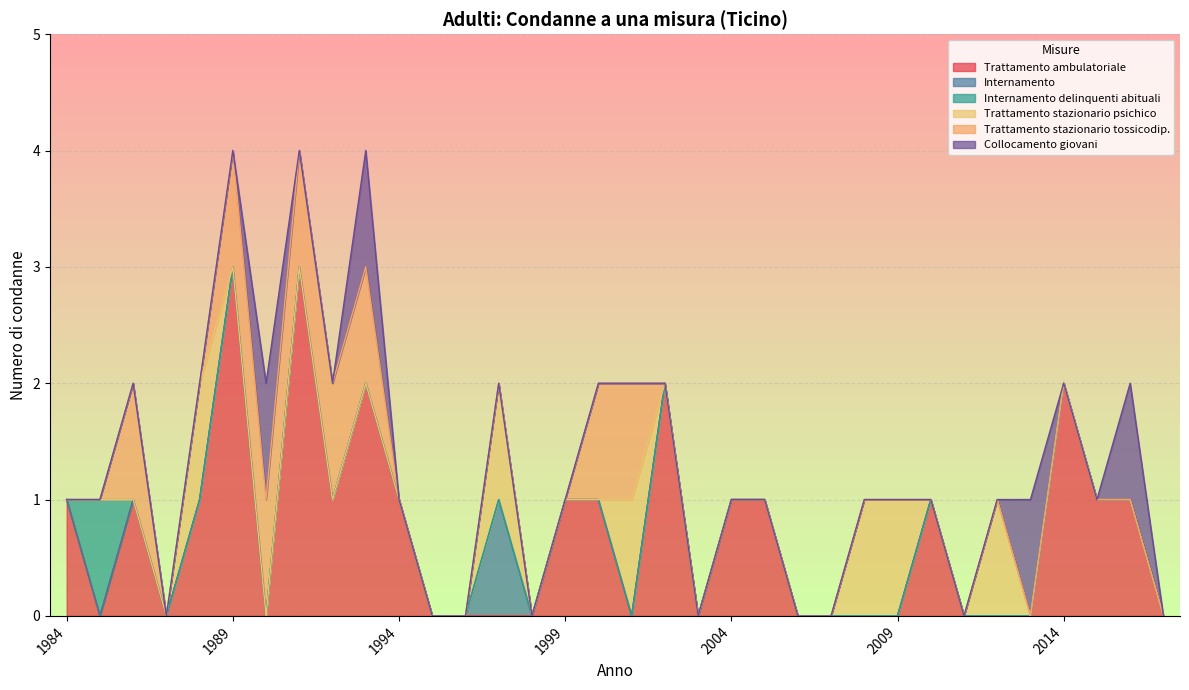

True or false: Trattamento stazionario tossicodip. has more than 0 points higher than both neighbors.

True